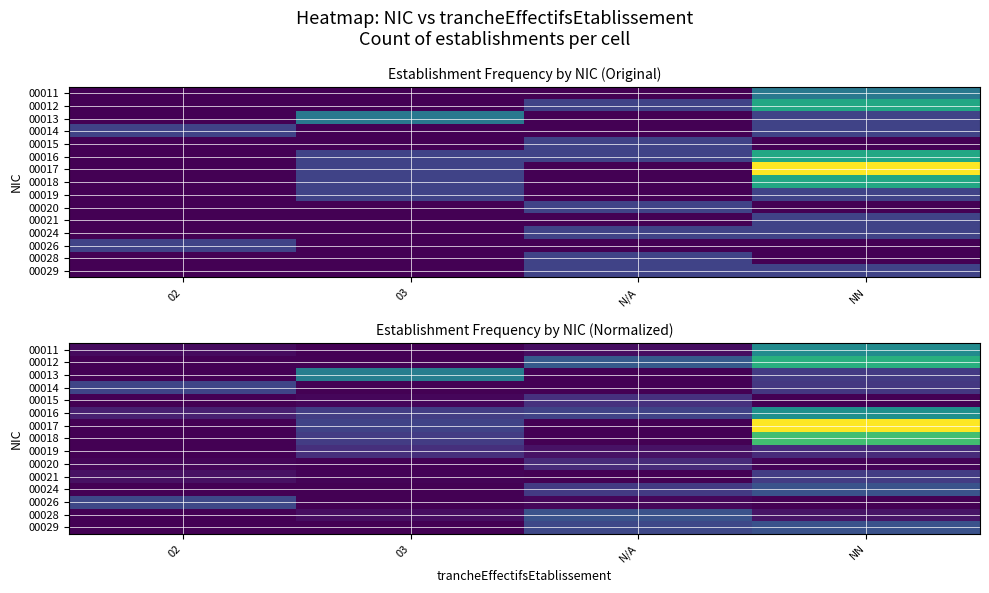

At which category does the chart reach its peak across all series?

NN